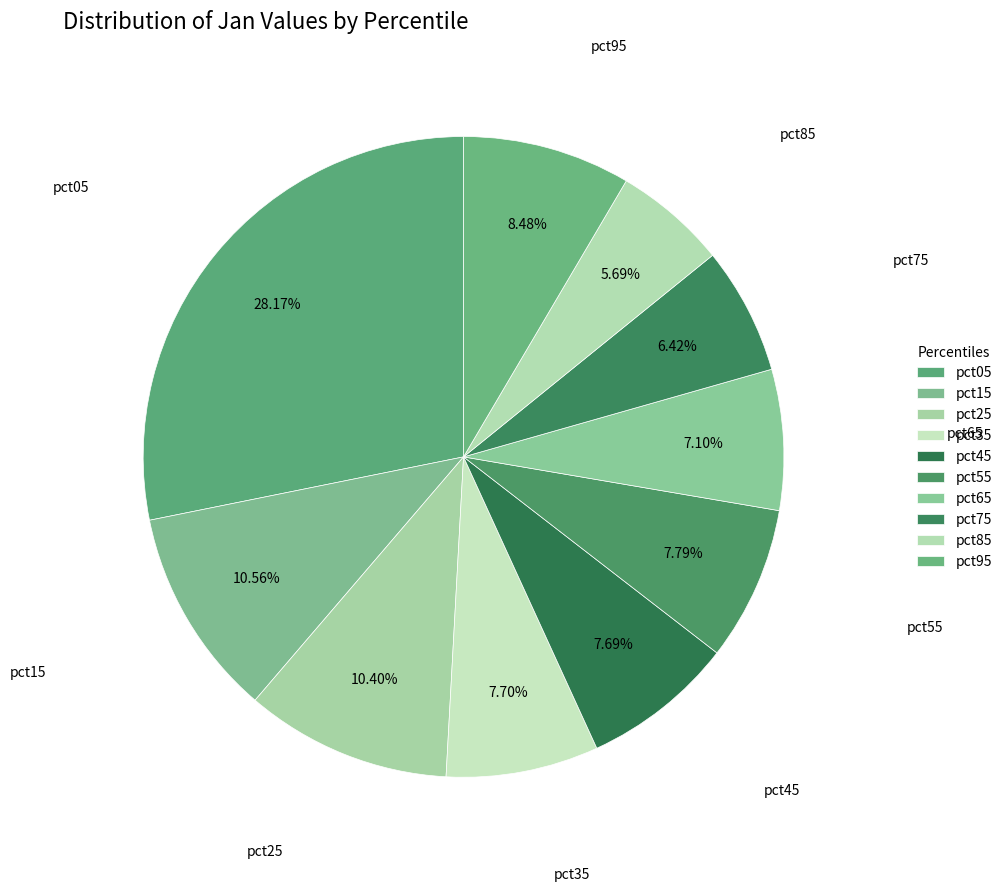

How many slices are in this pie chart?

10